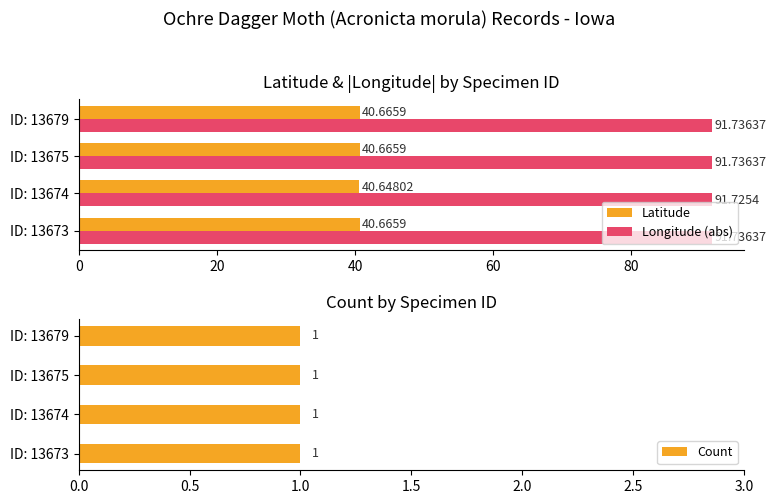

What are all the series names shown in the legend?

Latitude, Longitude (abs), Count